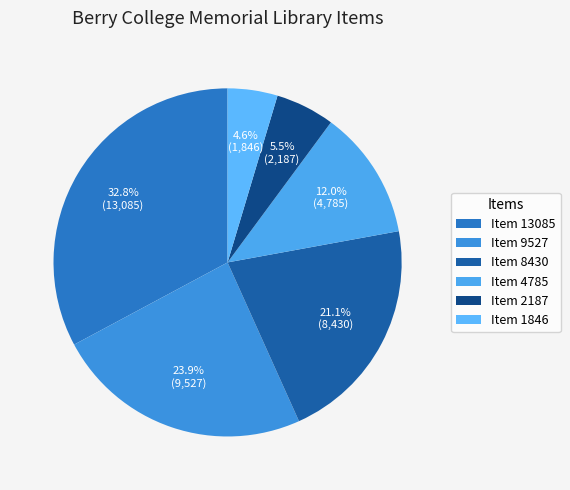

True or false: Item 4785 accounts for 26% of the total.

False